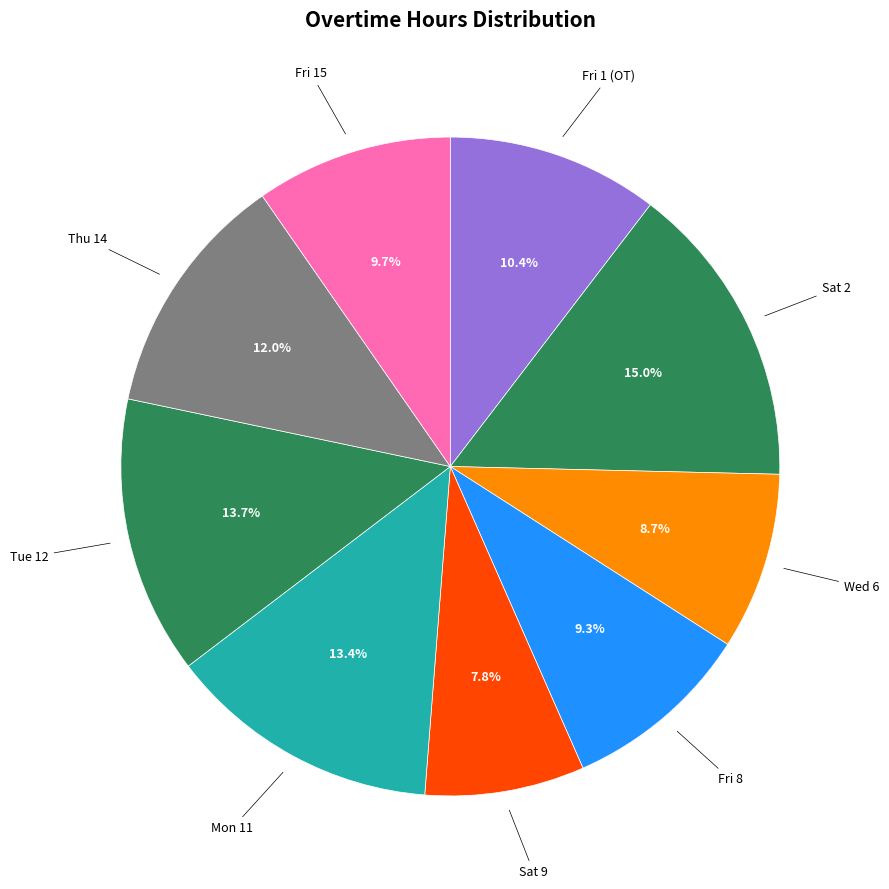

What is the largest slice in the pie chart?

Sat 2